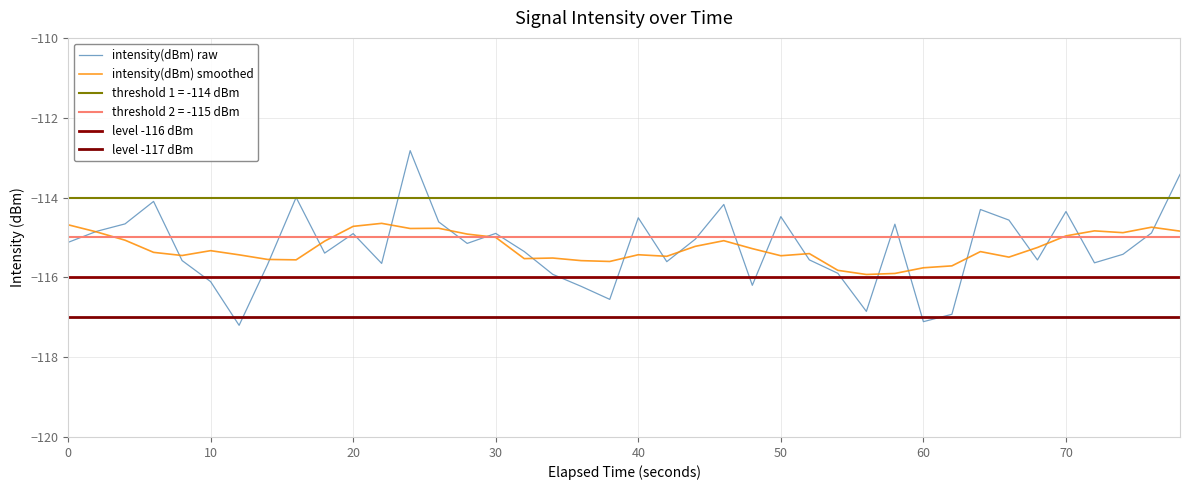

What is the lowest value of the intensity(dBm) raw series?

-117.2